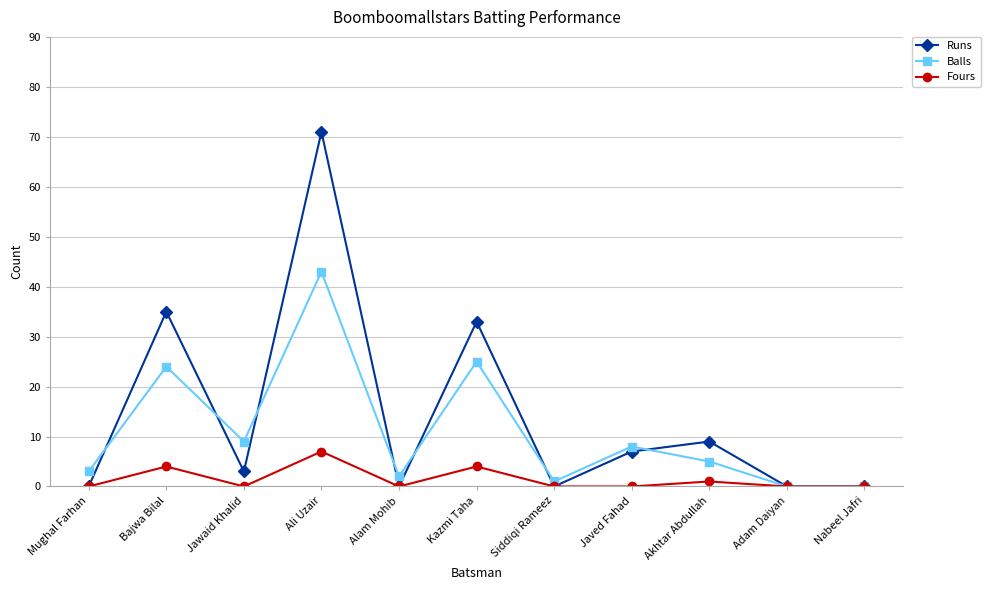

Reading left to right, transcribe all the data shown in this chart.

Runs: 0	35	3	71	0	33	0	7	9	0	0
Balls: 3	24	9	43	2	25	1	8	5	0	0
Fours: 0	4	0	7	0	4	0	0	1	0	0